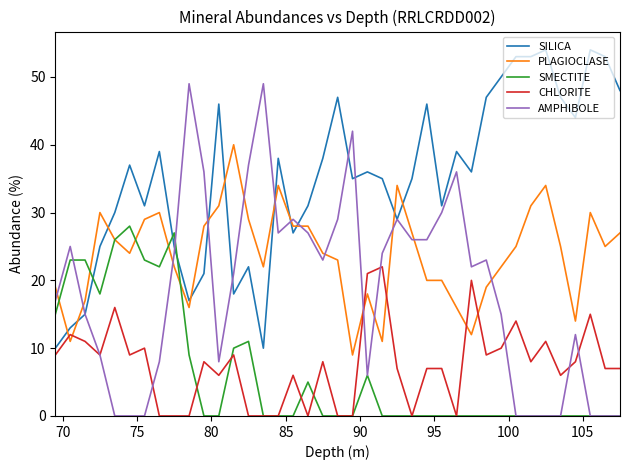

What is the greatest value displayed?

54